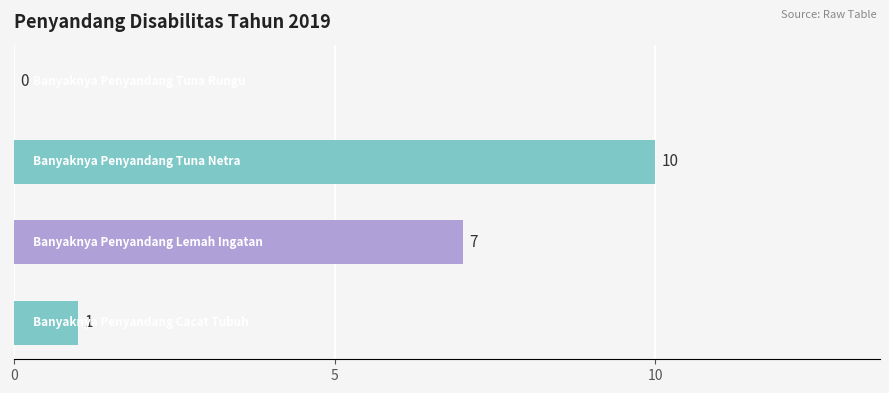

How many values are between 1 and 10?

3